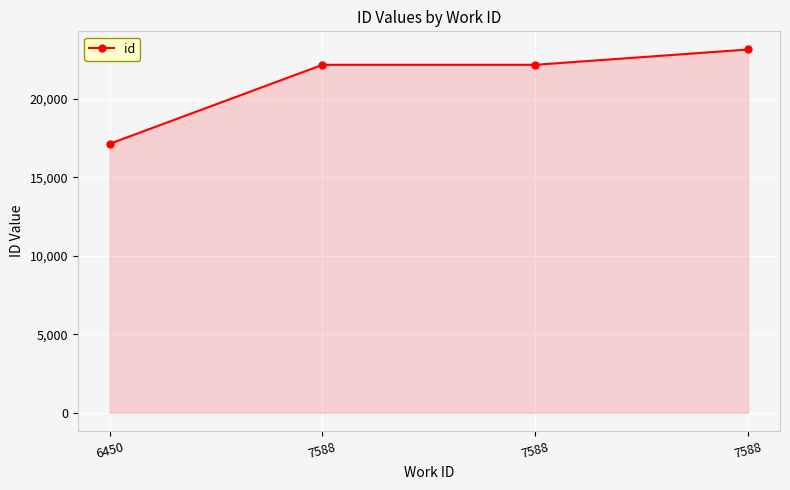

Does the chart have visible grid lines?

Yes